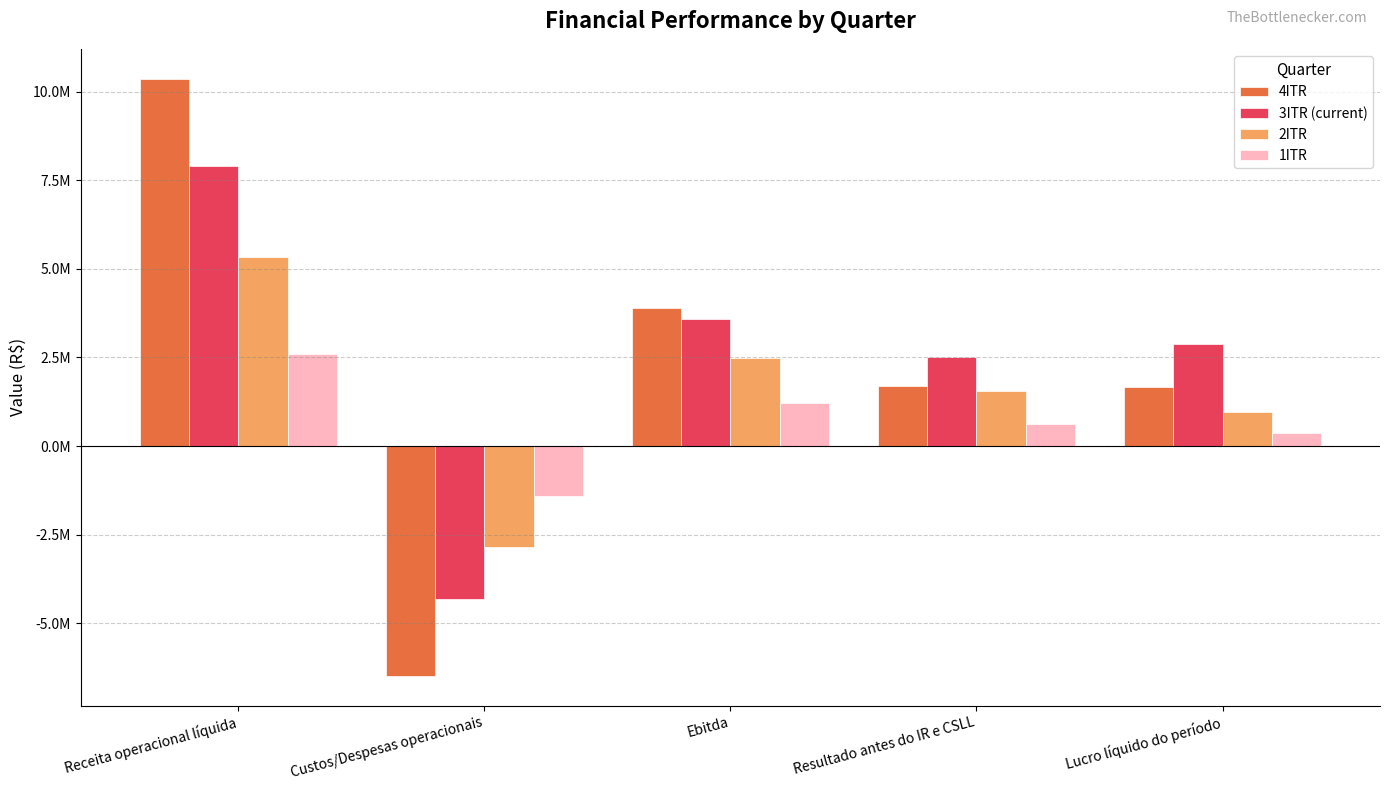

Are the bars horizontal?

No